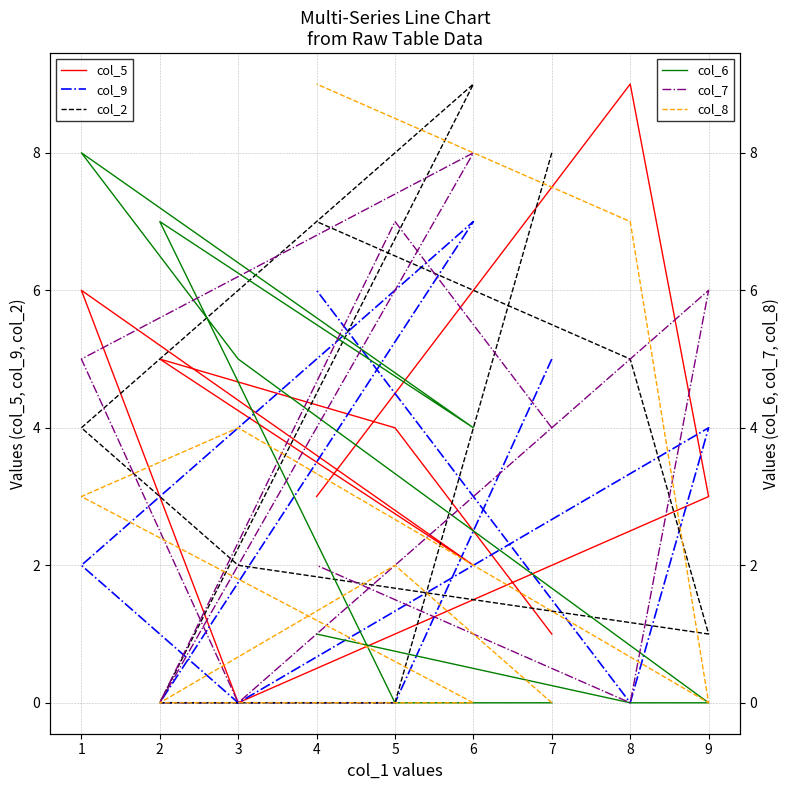

Does the chart have visible grid lines?

Yes